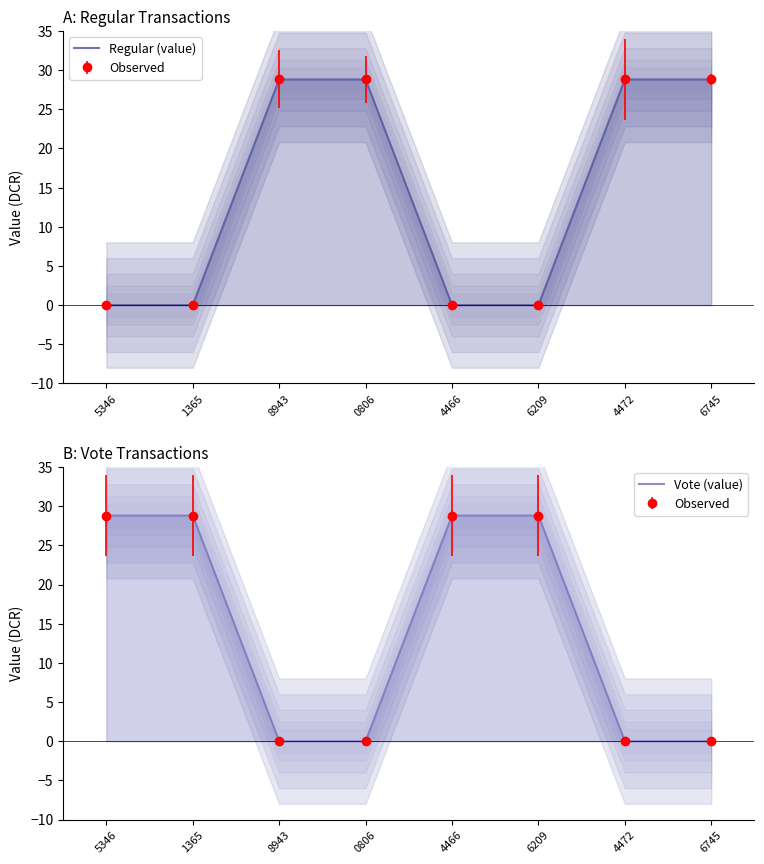

What is the greatest value displayed?

28.8